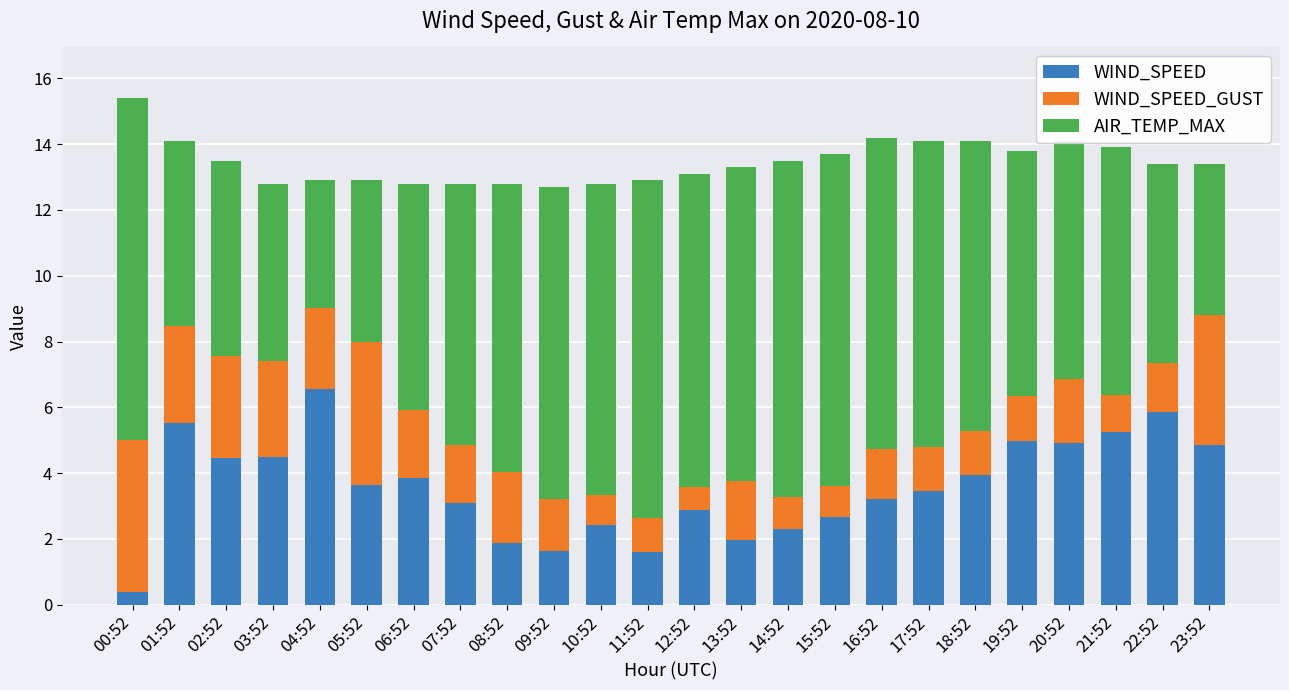

Count the number of data series in this chart.

3